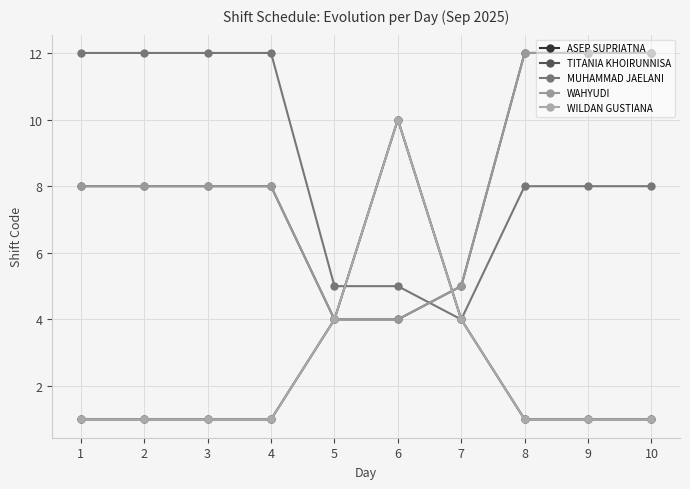

At how many categories does at least one series exceed 2?

10